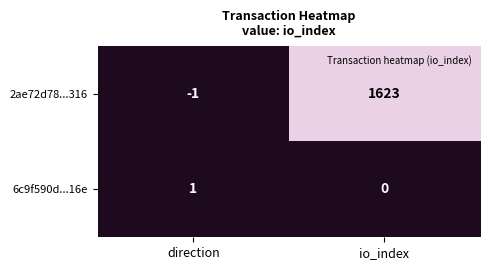

At which label is 2ae72d78...316 closest to 811?

direction